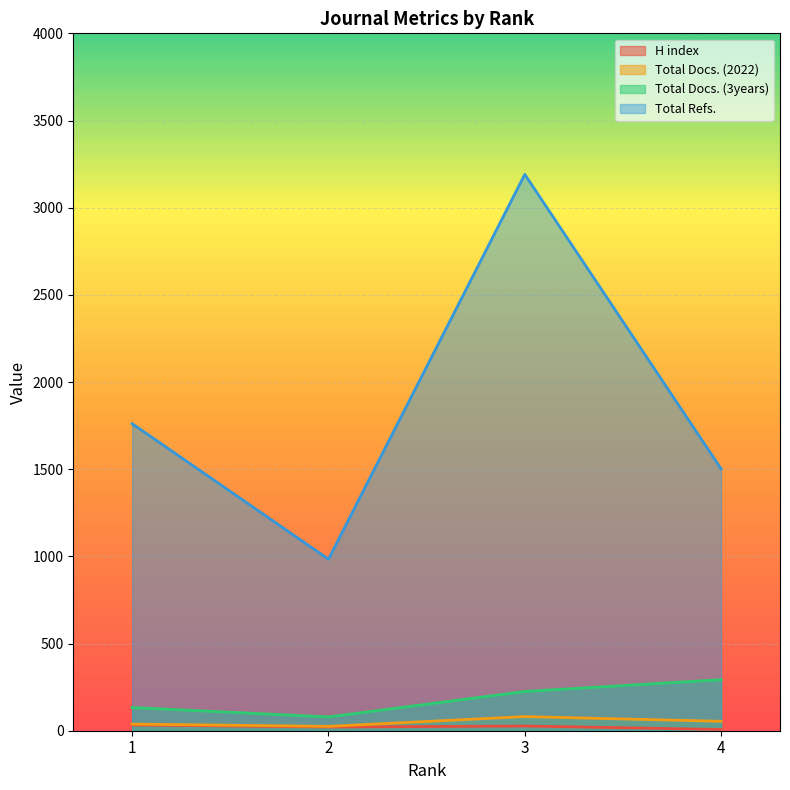

The value of Total Refs. at 4 is 1502. True or false?

True